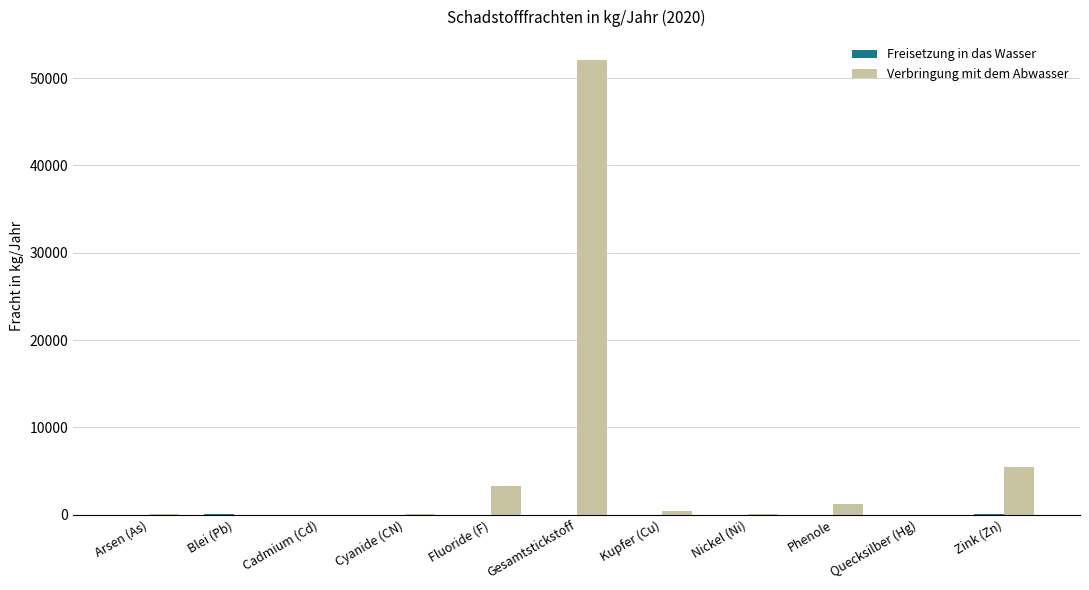

How many groups of bars are there?

11